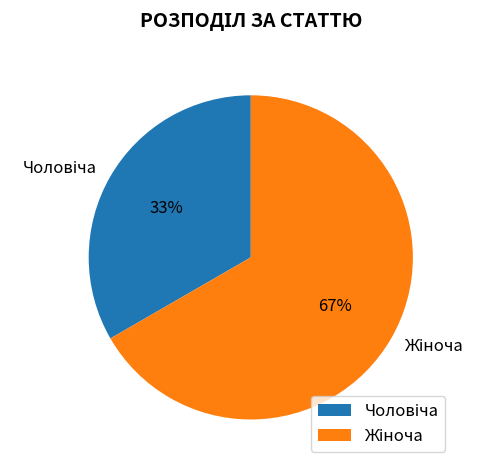

To the nearest percent, what is the average slice percentage?

50%